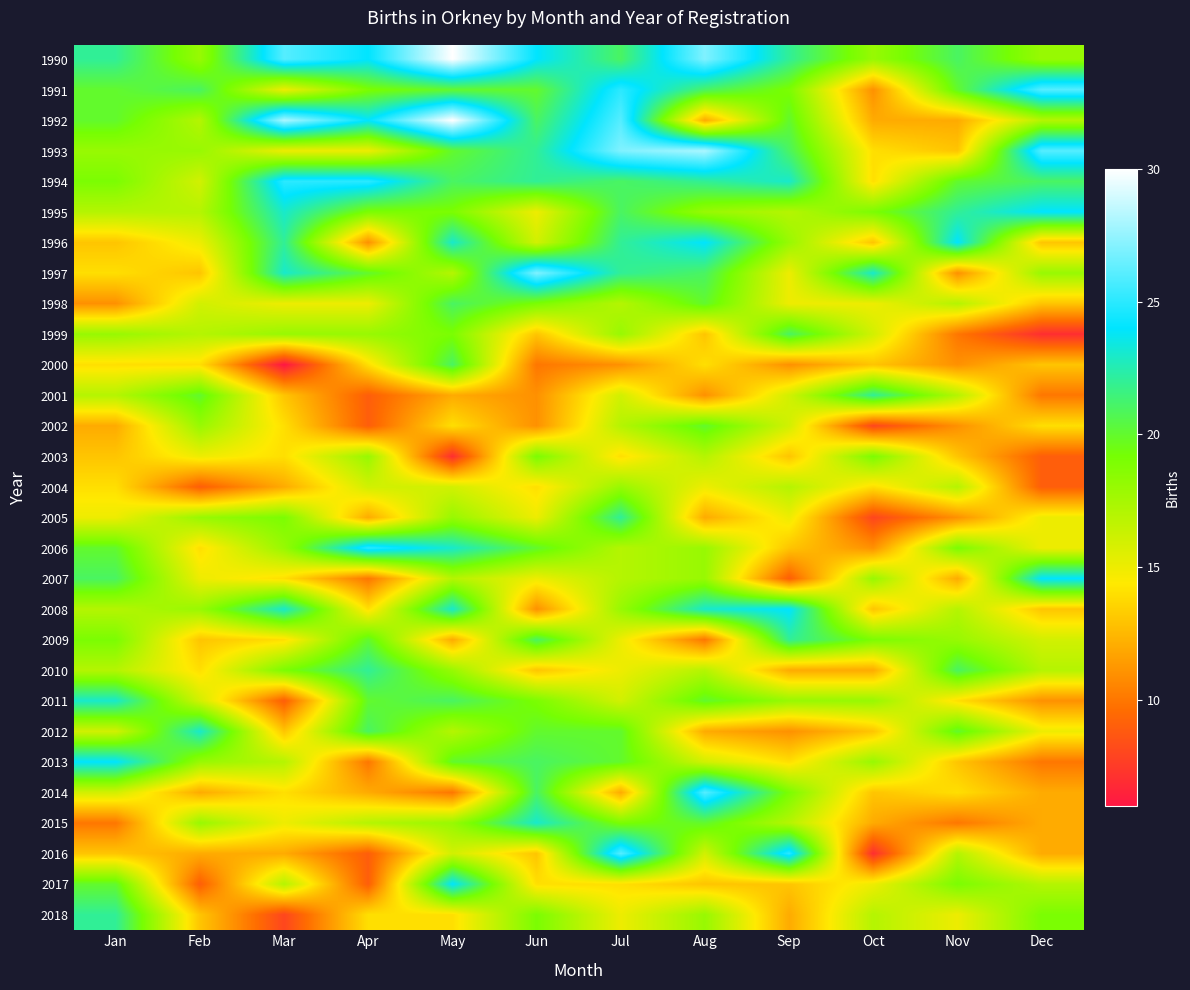

At how many categories does at least one series exceed 15?

12